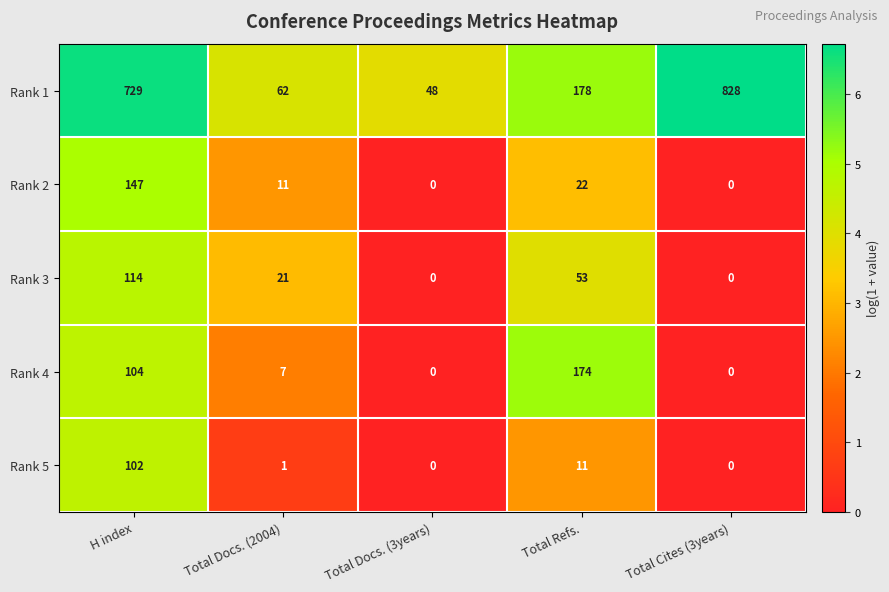

What is the spread (max minus min) of values at Total Refs.?

167